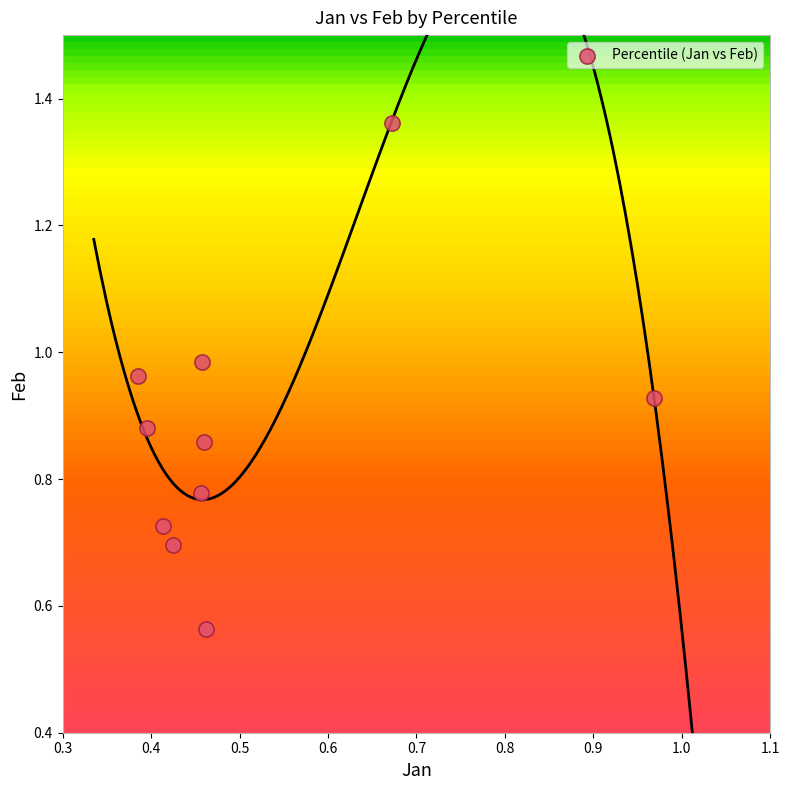

What is the average X value?

0.5